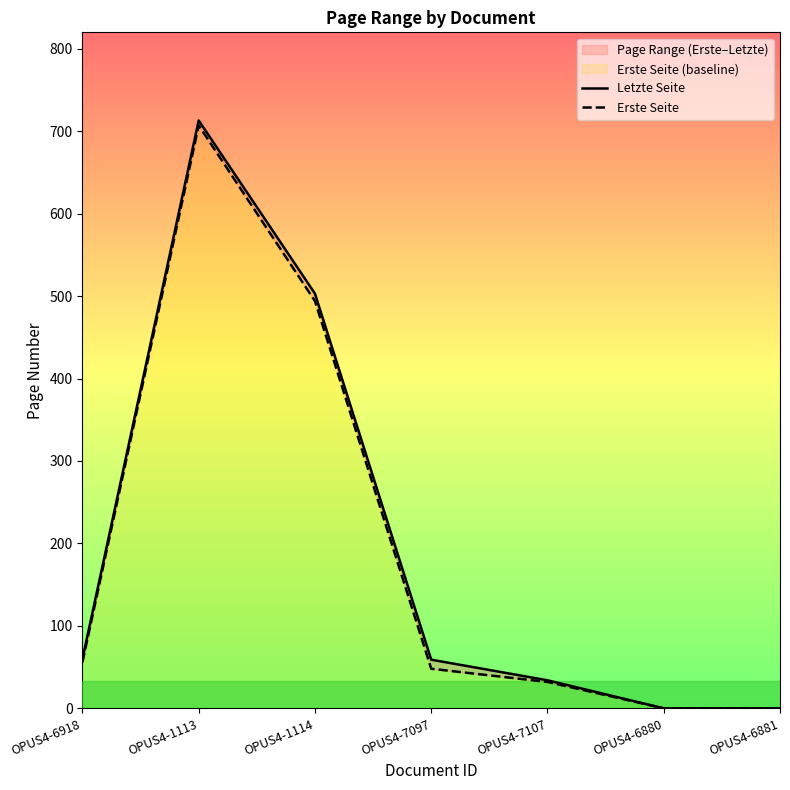

Which has a higher value, OPUS4-7097 or OPUS4-1113?

OPUS4-1113